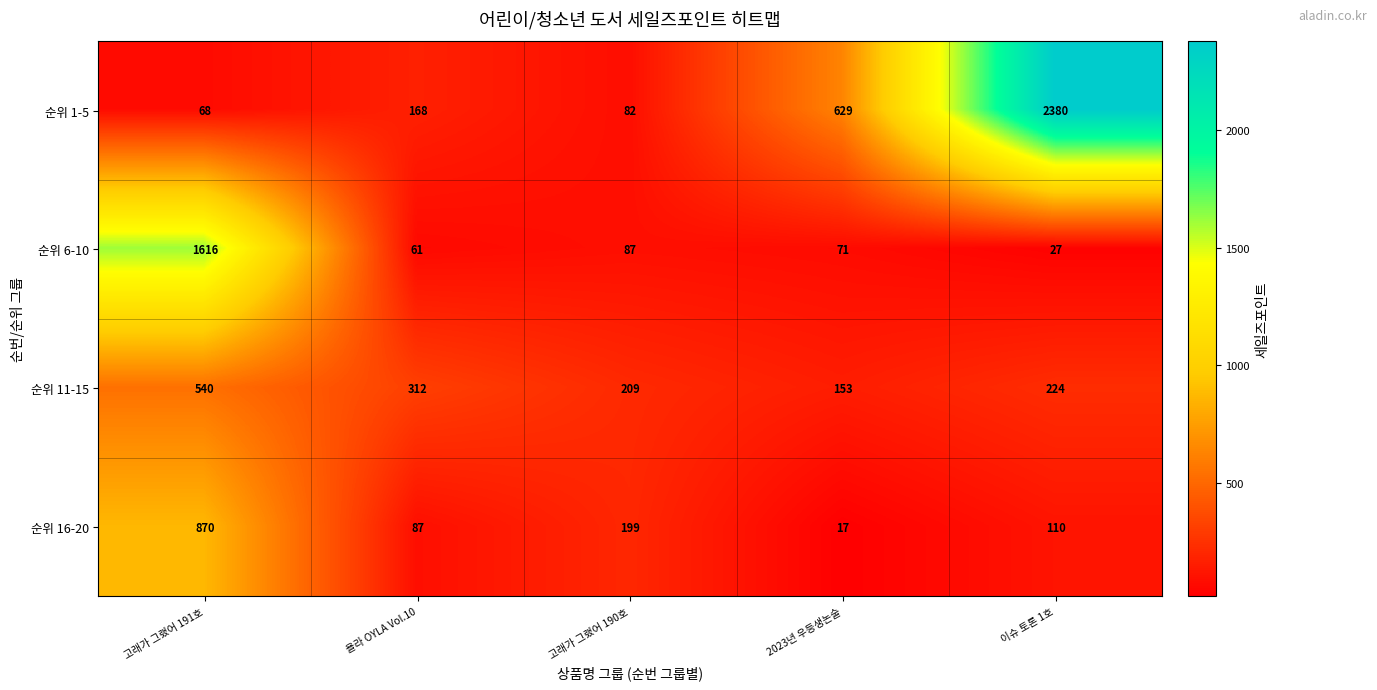

Reading left to right, transcribe all the data shown in this chart.

순위 1-5: 68	168	82	629	2380
순위 6-10: 1616	61	87	71	27
순위 11-15: 540	312	209	153	224
순위 16-20: 870	87	199	17	110